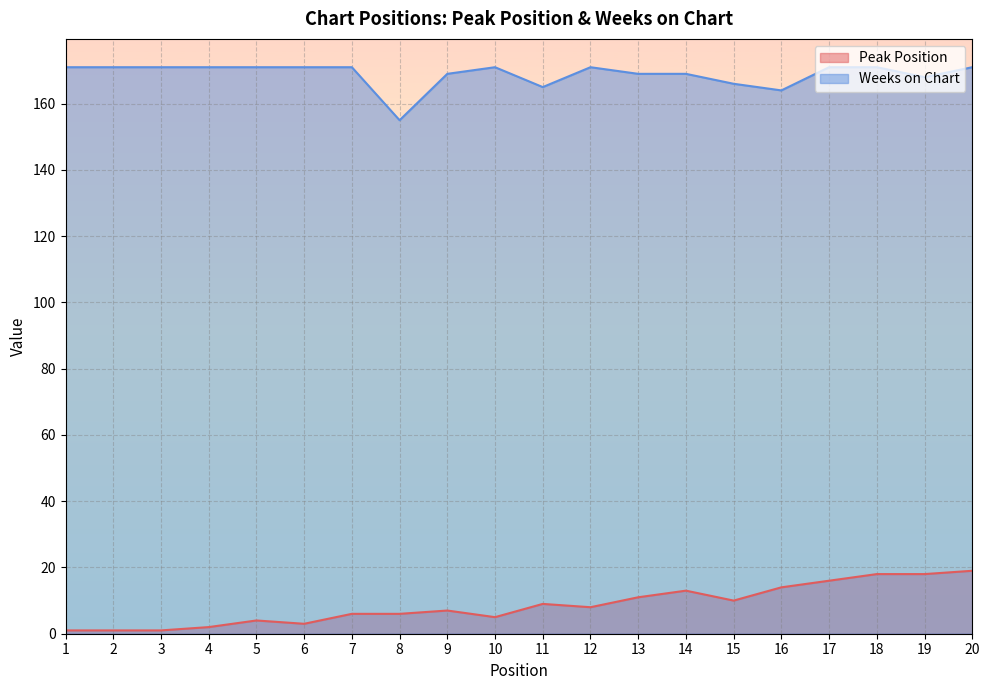

How many interior local peaks does the Peak Position series have?

4